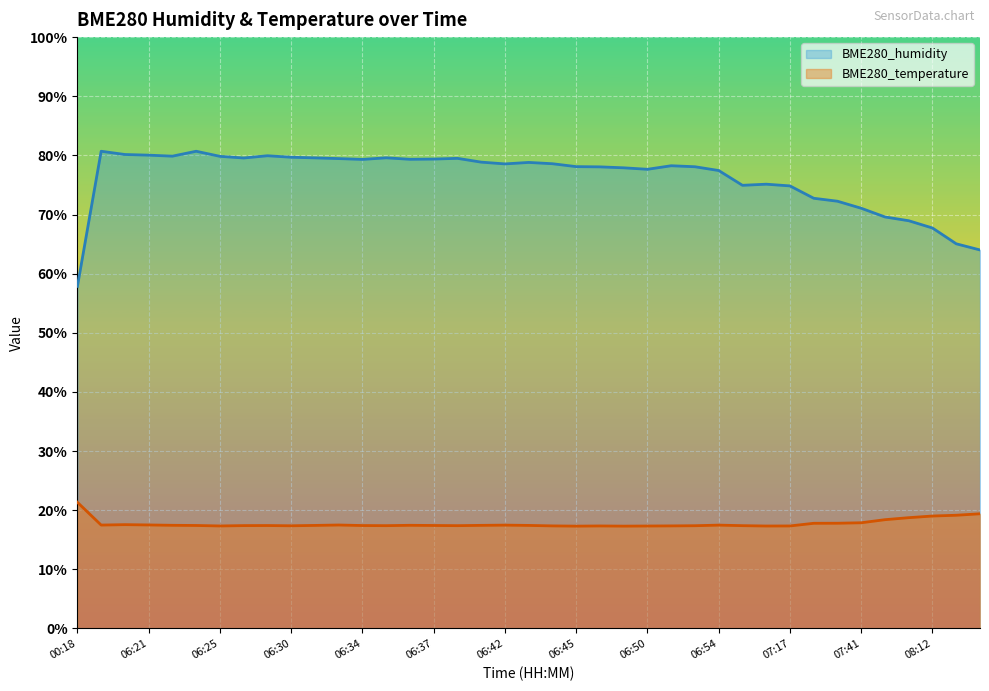

What are all the series names shown in the legend?

BME280_humidity, BME280_temperature